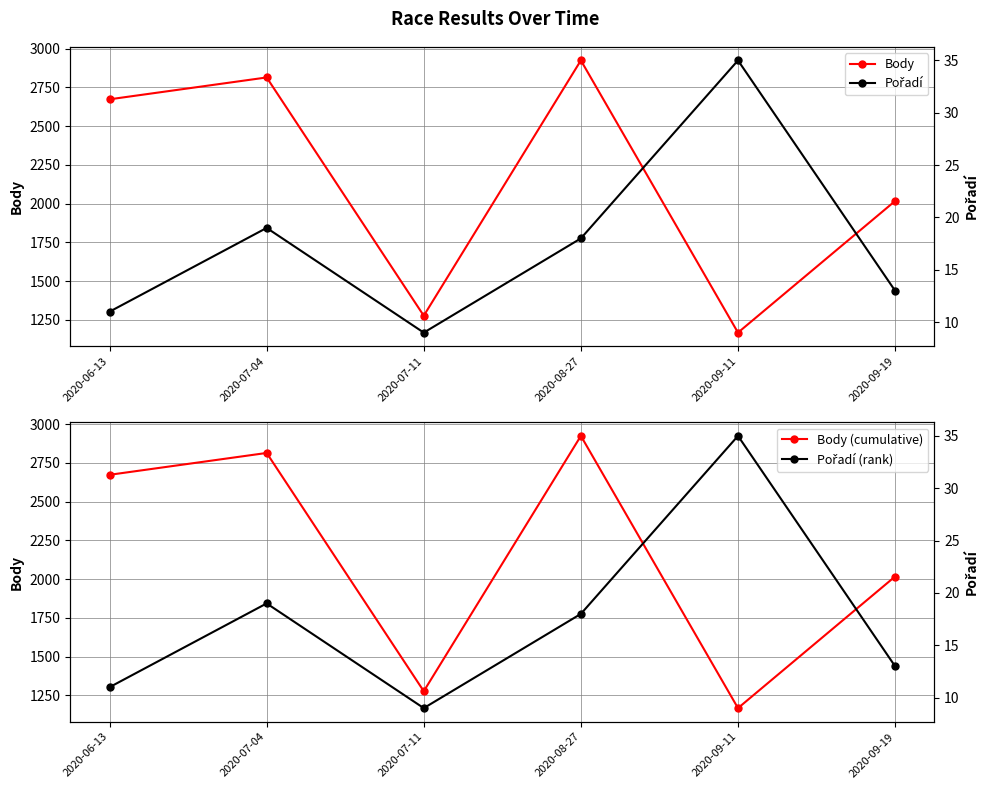

The Pořadí (rank) series shows 5 at 2020-07-11. True or false?

False